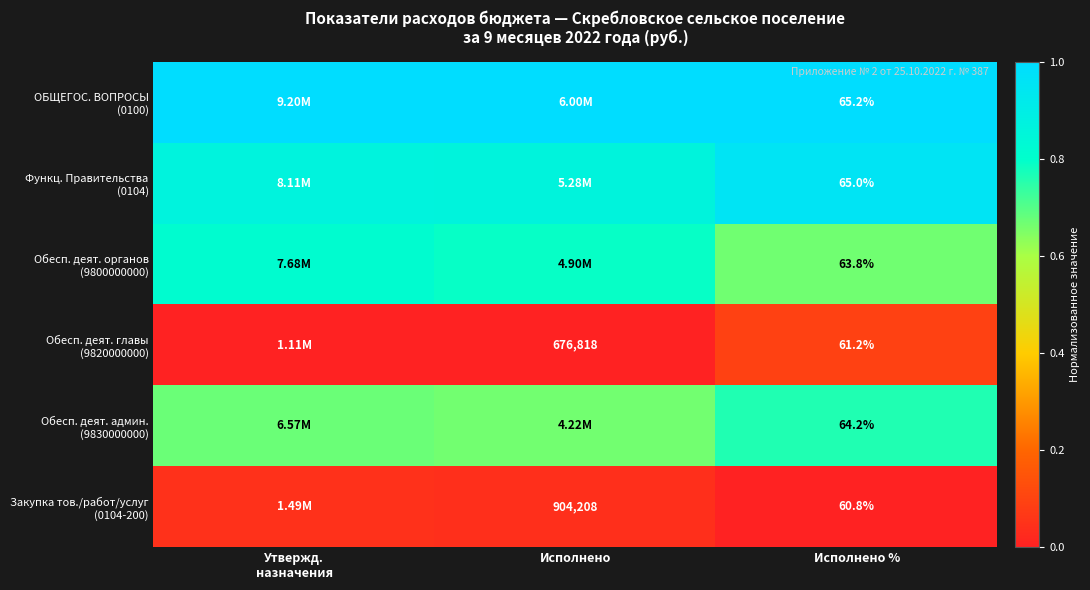

Is the value of Закупка тов./работ/услуг (0104-200) at Исполнено % greater than the value of Обесп. деят. админ. (9830000000) at Утвержд. назначения?

No